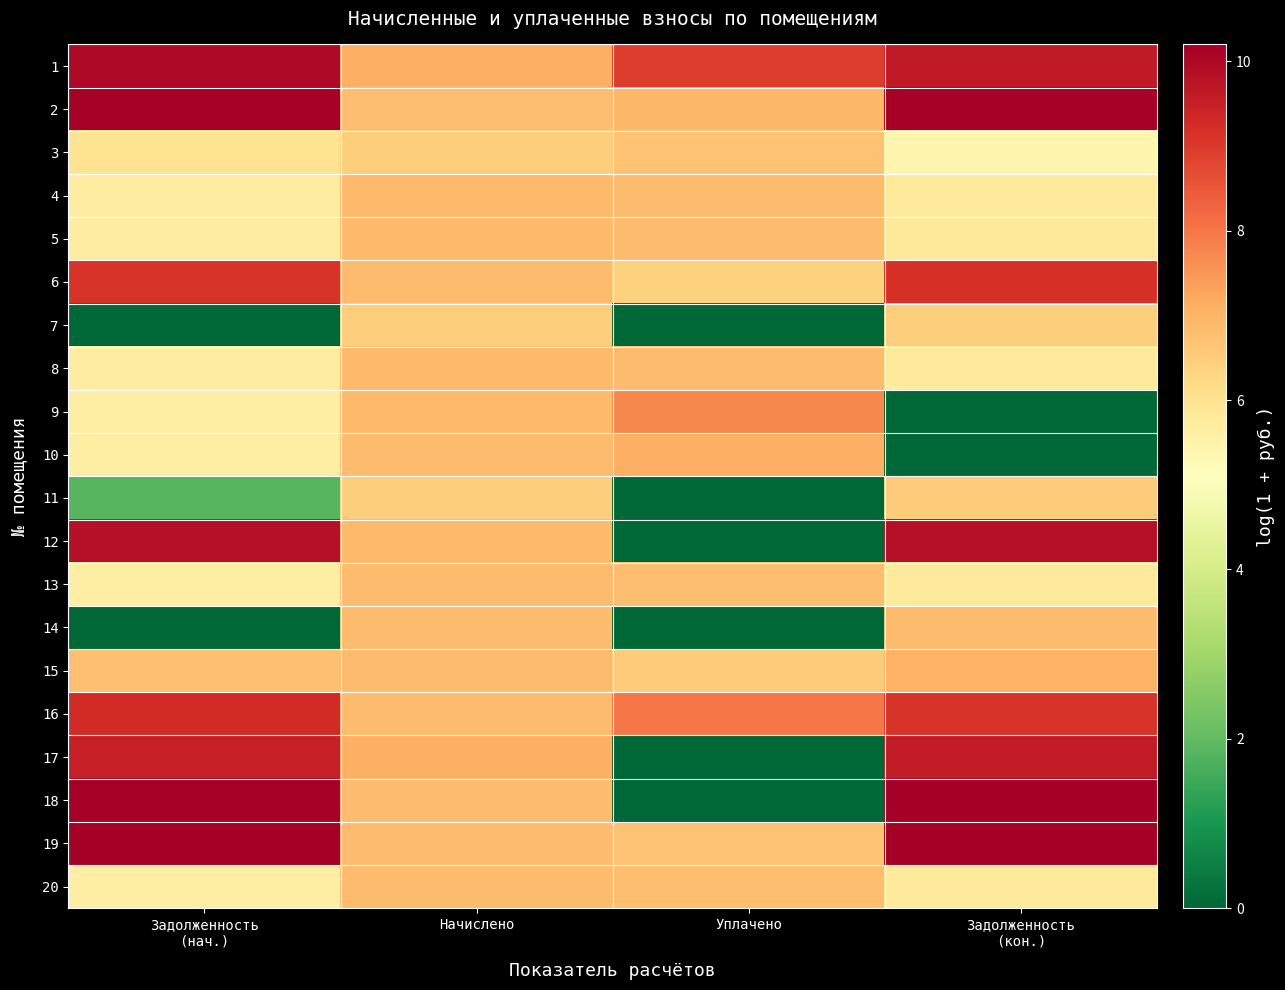

Which series has the widest spread of values?

18